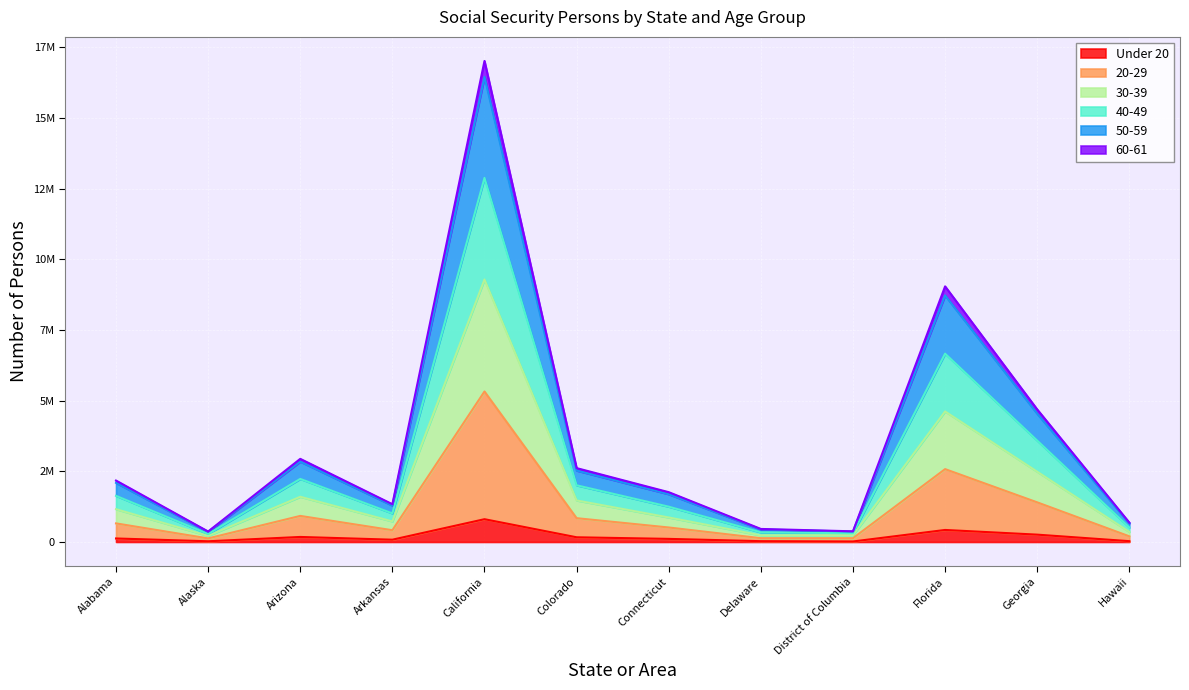

Does the chart display data point markers on the line(s)?

No